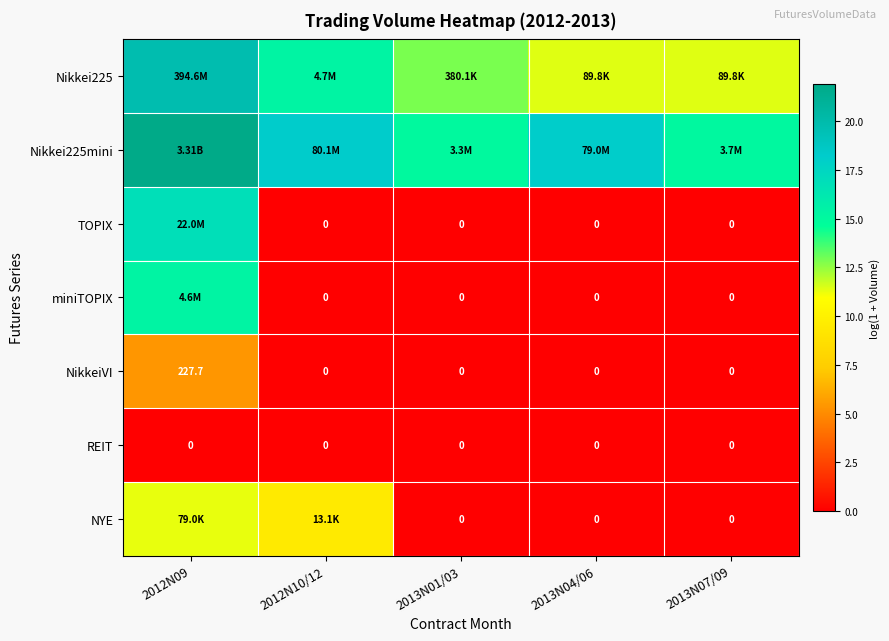

Which has a higher value, 2013N01/03 or 2012N09?

2012N09